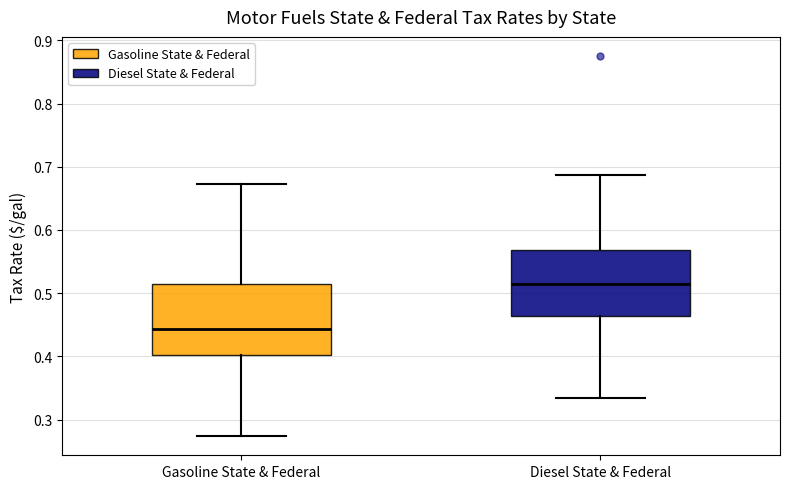

Reading left to right, transcribe this box plot: for each box, give where its median line is, the range the box spans, and where its two whiskers end, as read against the y-axis. The values are not printed on the chart, so give them approximately, as read against the axis.

Gasoline State & Federal: median 0.44, box 0.40 to 0.51, whiskers 0.27 to 0.67
Diesel State & Federal: median 0.51, box 0.46 to 0.57, whiskers 0.33 to 0.69